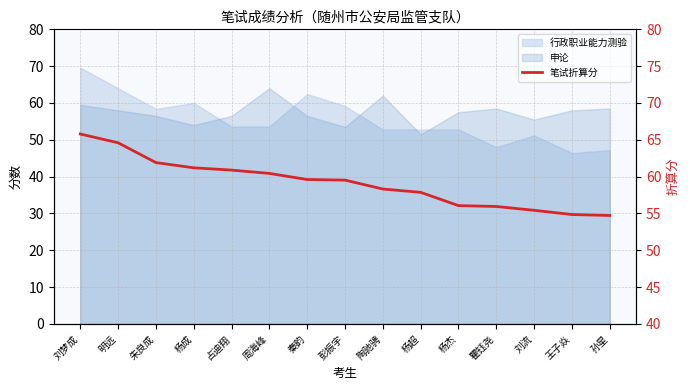

What is the minimum value shown in the chart?

54.7